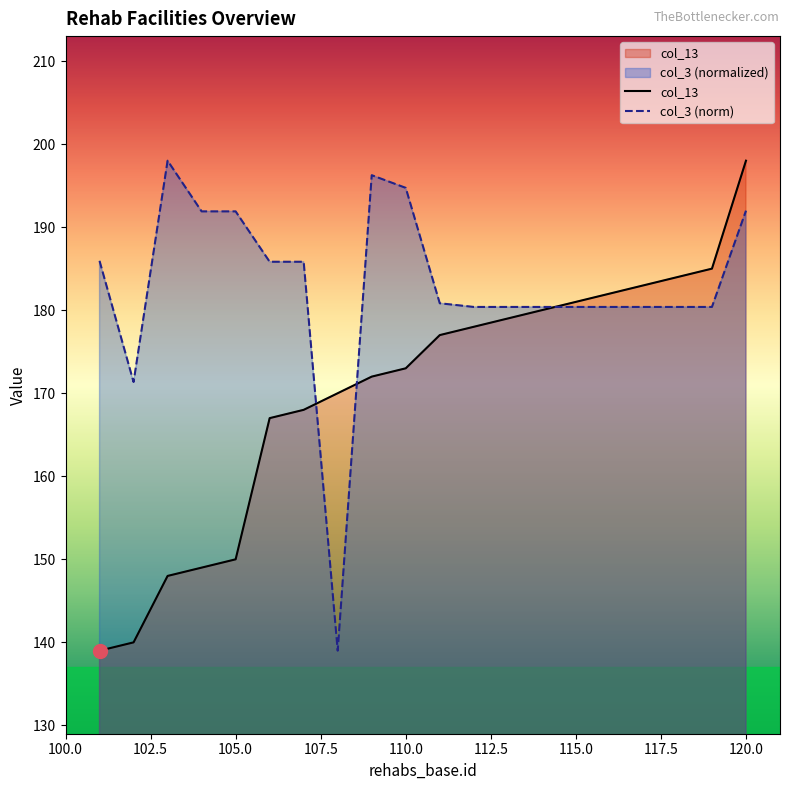

What are all the series names shown in the legend?

col_13, col_3